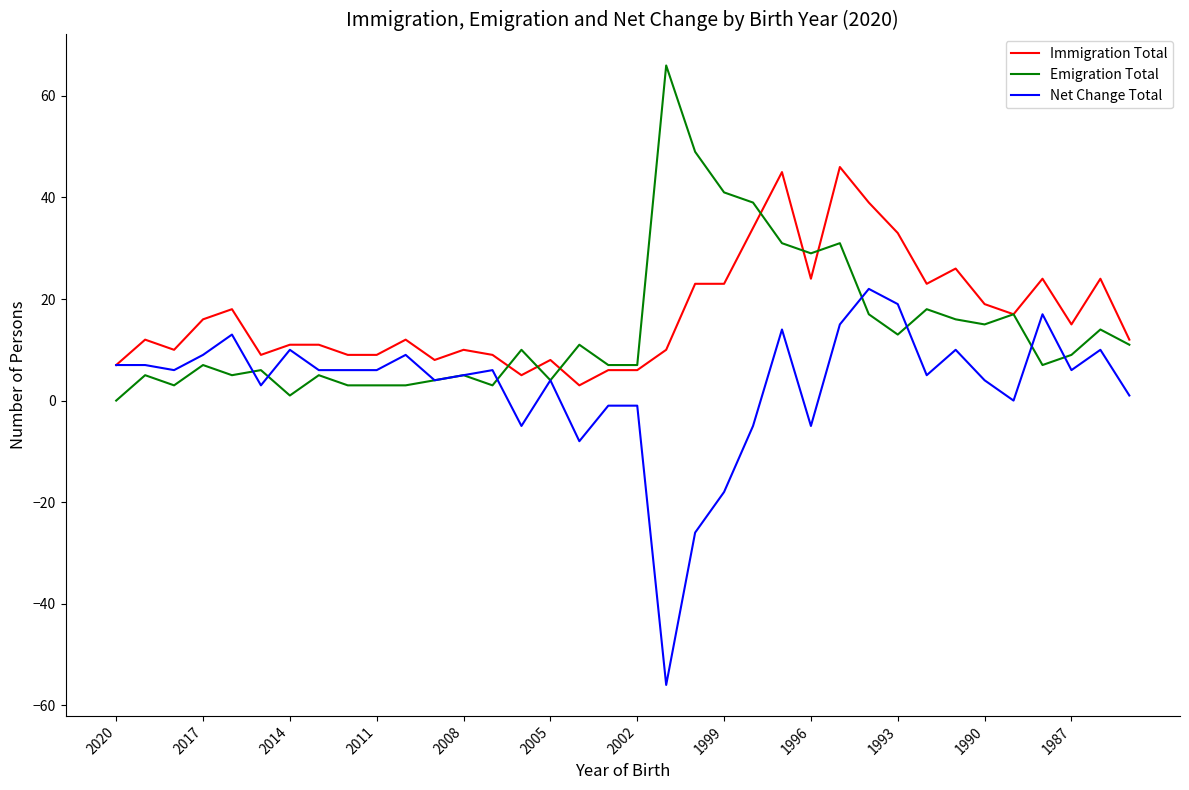

Is this an area chart (filled region under the line)?

No